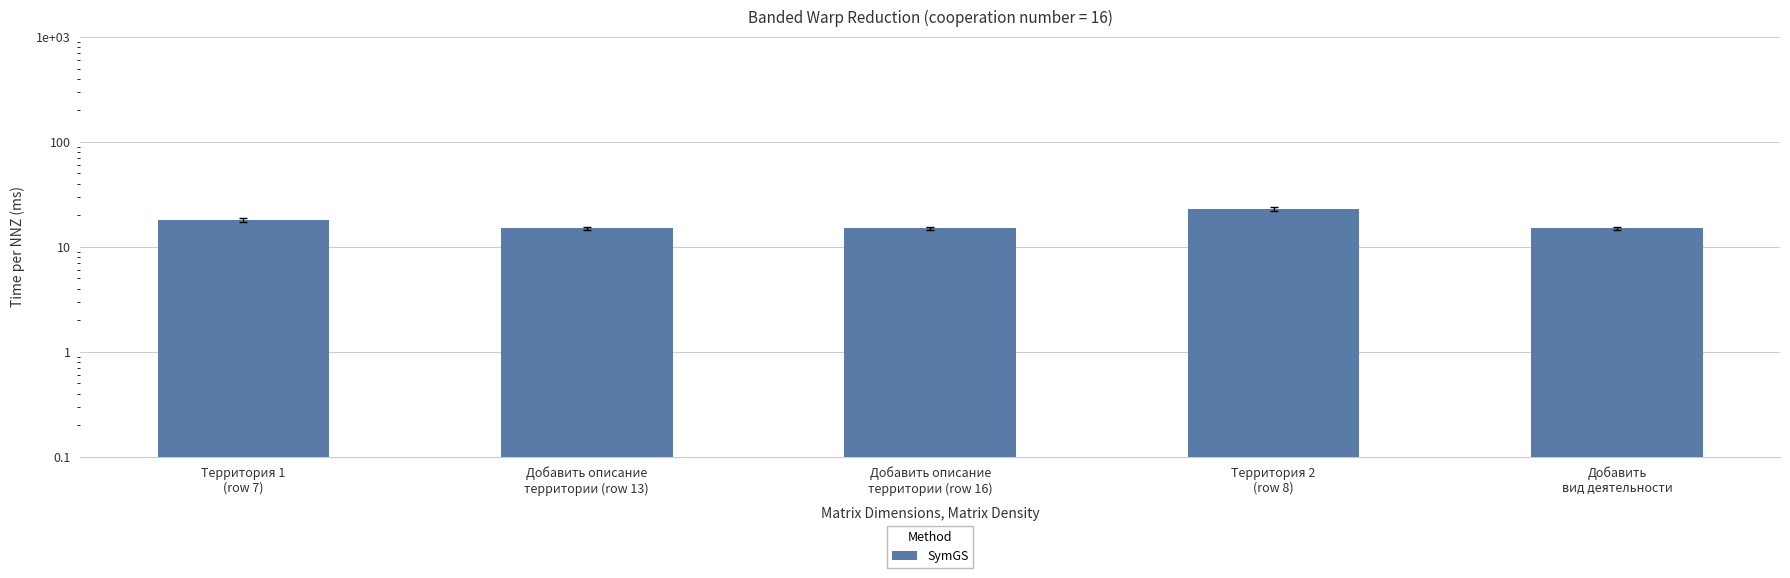

What position from the left is Территория 1
(row 7)?

1